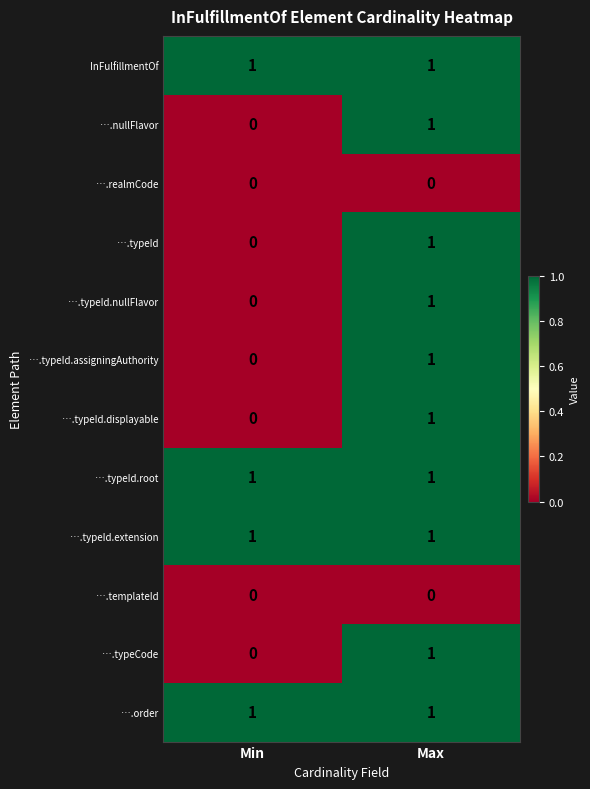

Reading right to left, list all the values displayed in this chart.

InFulfillmentOf: Max=1	Min=1
….nullFlavor: Max=1	Min=0
….realmCode: Max=0	Min=0
….typeId: Max=1	Min=0
….typeId.nullFlavor: Max=1	Min=0
….typeId.assigningAuthority: Max=1	Min=0
….typeId.displayable: Max=1	Min=0
….typeId.root: Max=1	Min=1
….typeId.extension: Max=1	Min=1
….templateId: Max=0	Min=0
….typeCode: Max=1	Min=0
….order: Max=1	Min=1